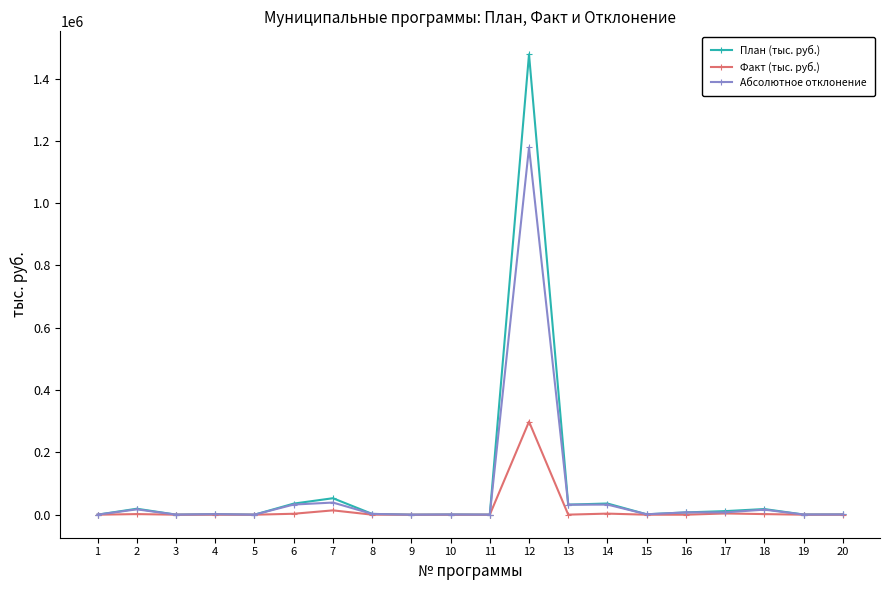

At which label is План (тыс. руб.) closest to 738886?

7